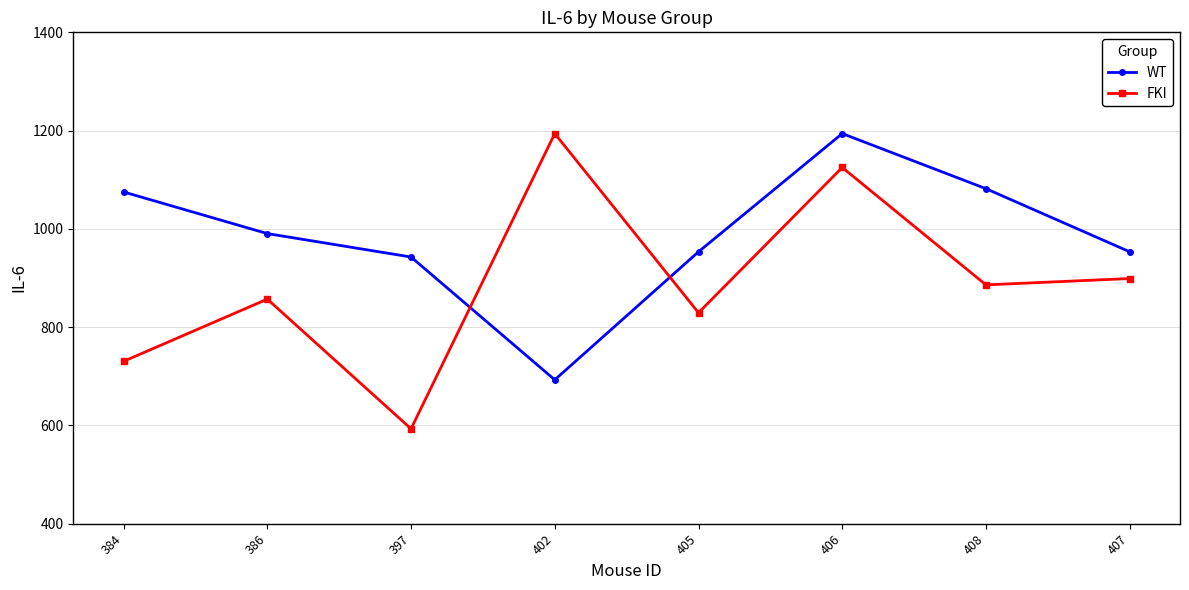

What is the sum of the WT values at 384 and 407?

2028.5